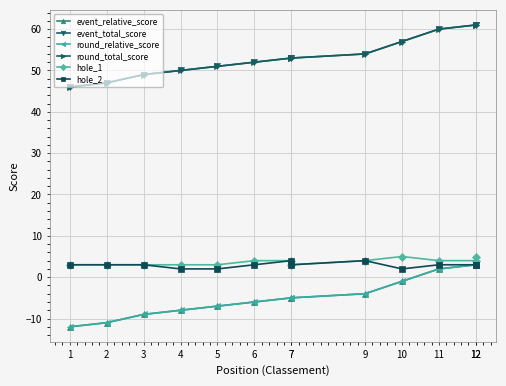

Is the value of round_total_score at 4 greater than the value of hole_1 at 3?

Yes